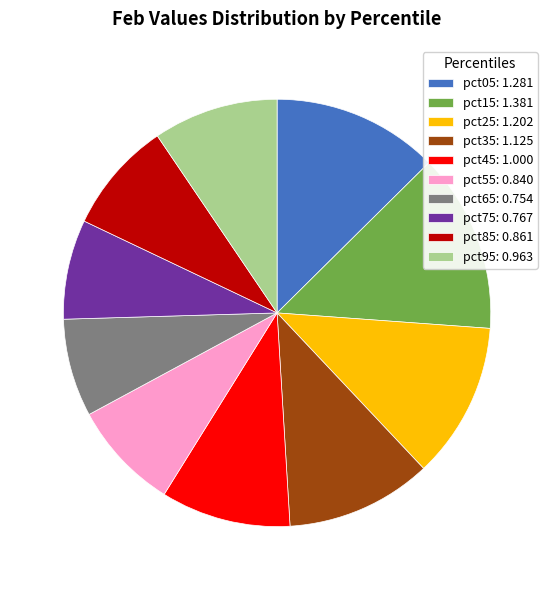

Is there any slice that represents more than half of the pie?

No